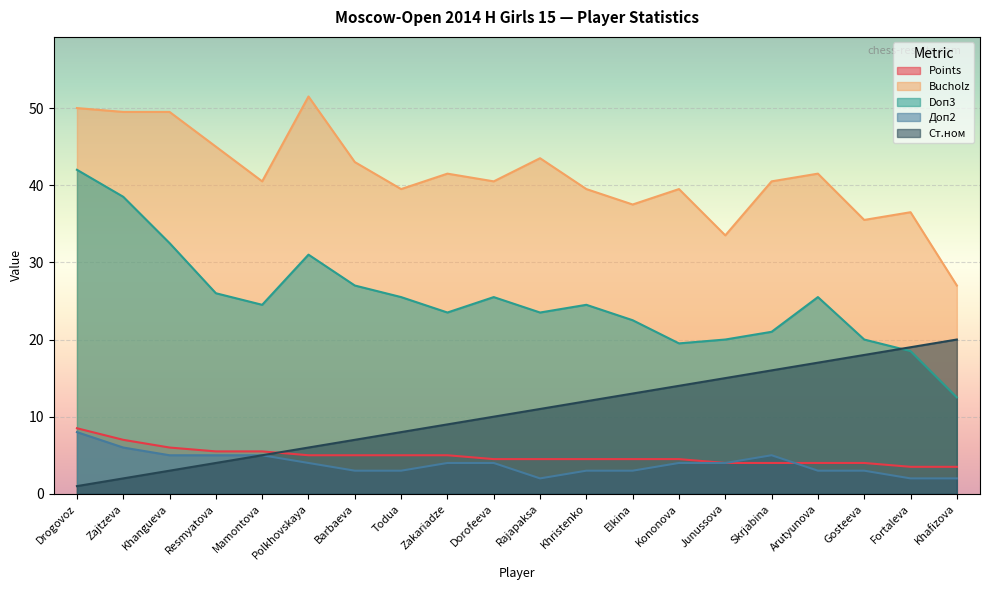

True or false: Bucholz and Points intersect in this chart.

False